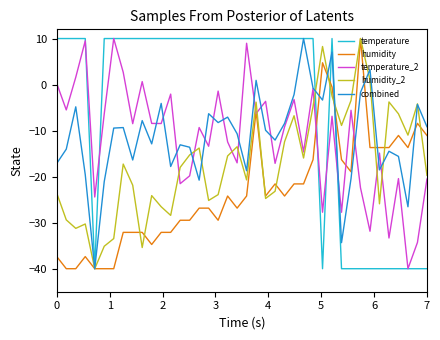

Which series has the largest total across all categories?

temperature